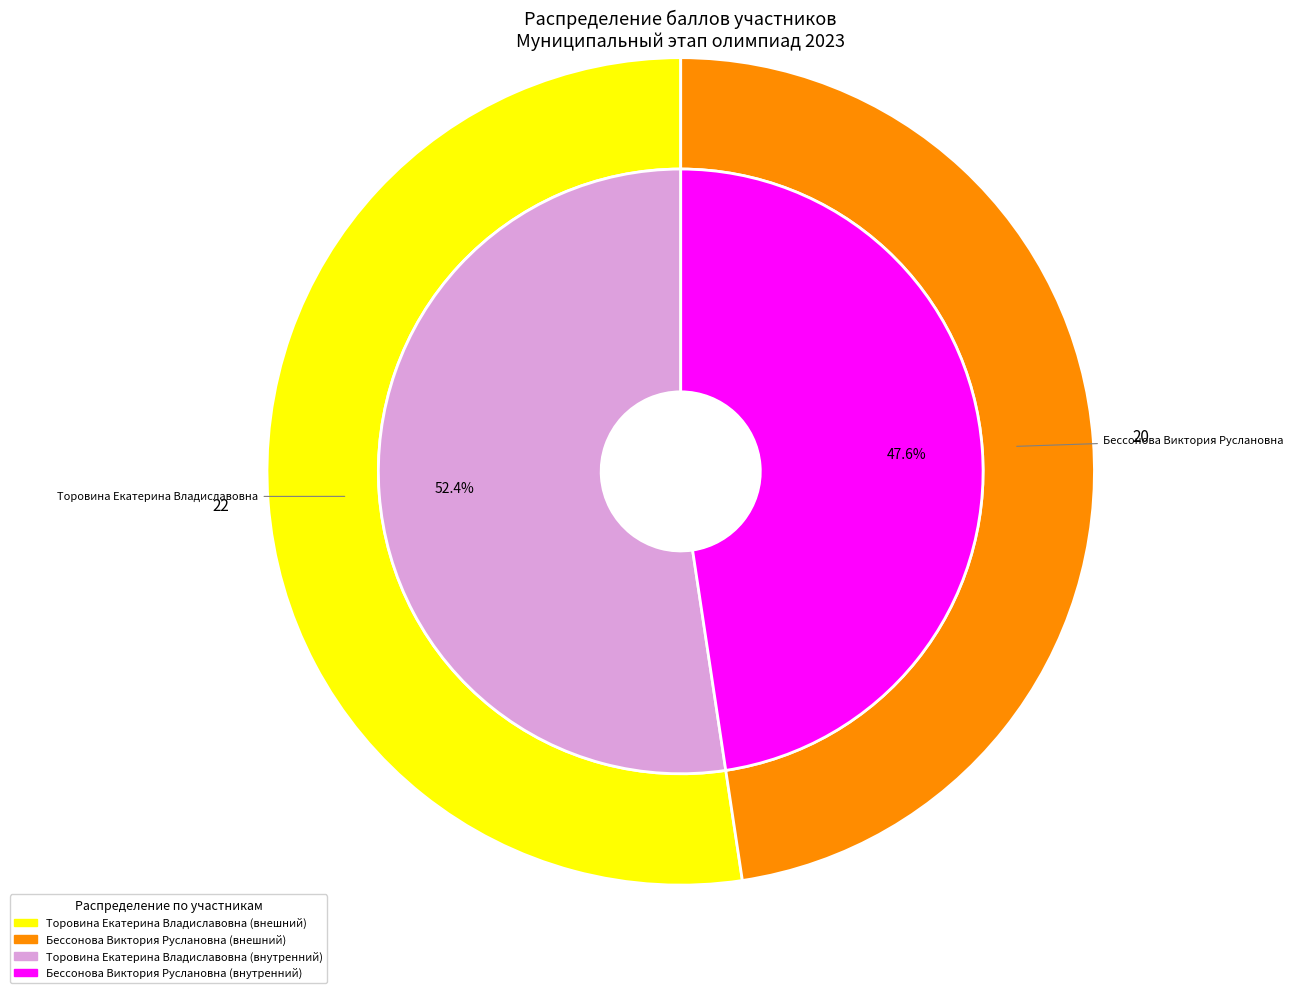

The Бессонова Виктория Руслановна slice represents 54% of the pie. True or false?

False